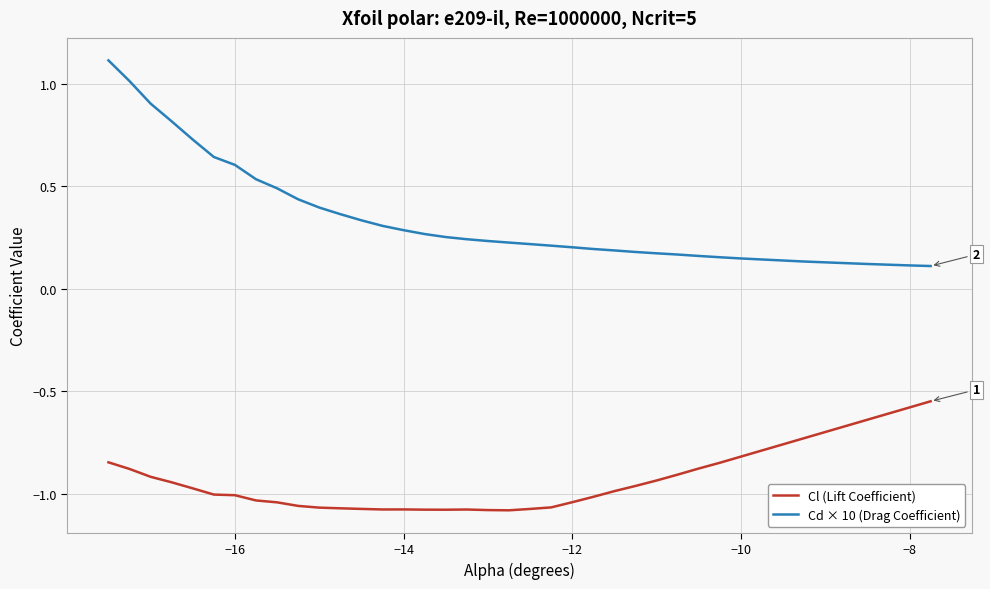

Which series has the largest total across all categories?

Cd × 10 (Drag Coefficient)